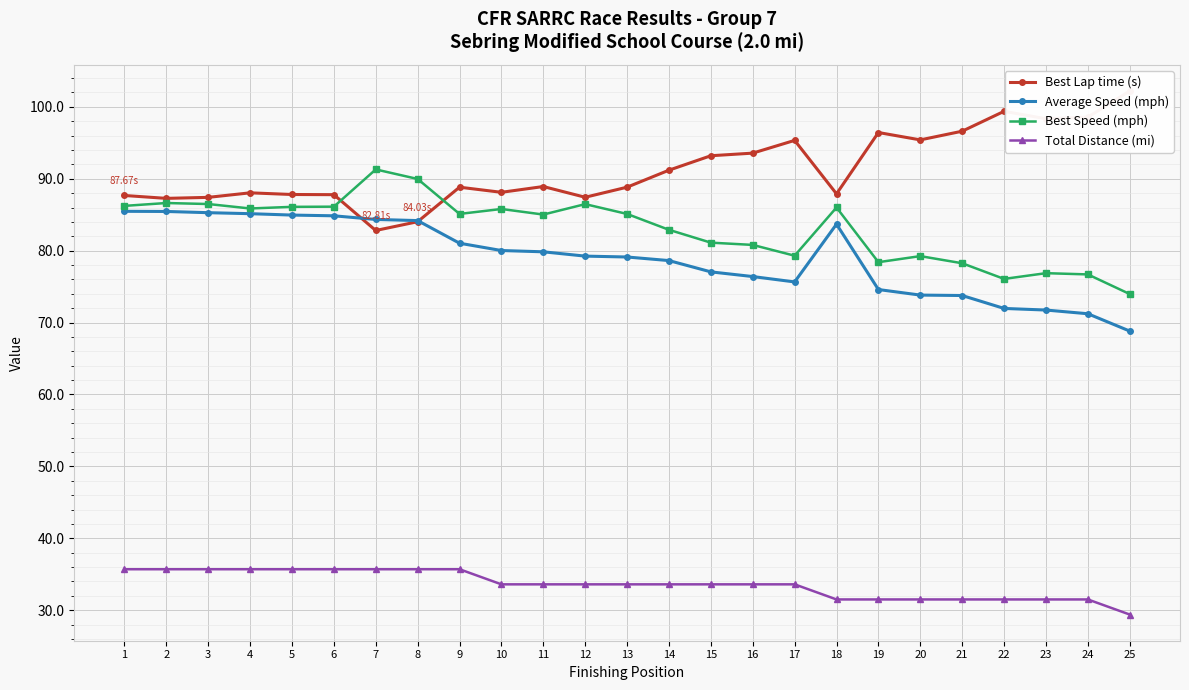

True or false: Total Distance (mi) and Best Speed (mph) intersect in this chart.

False